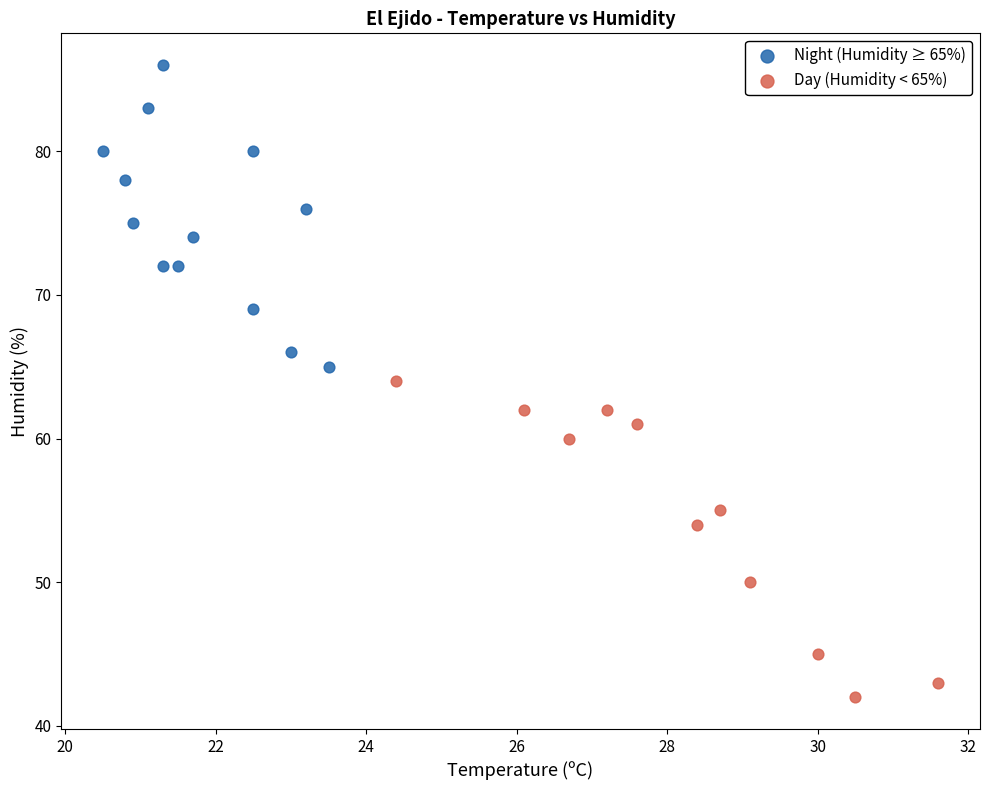

Which series contains the highest Y value?

Night (Humidity ≥ 65%)